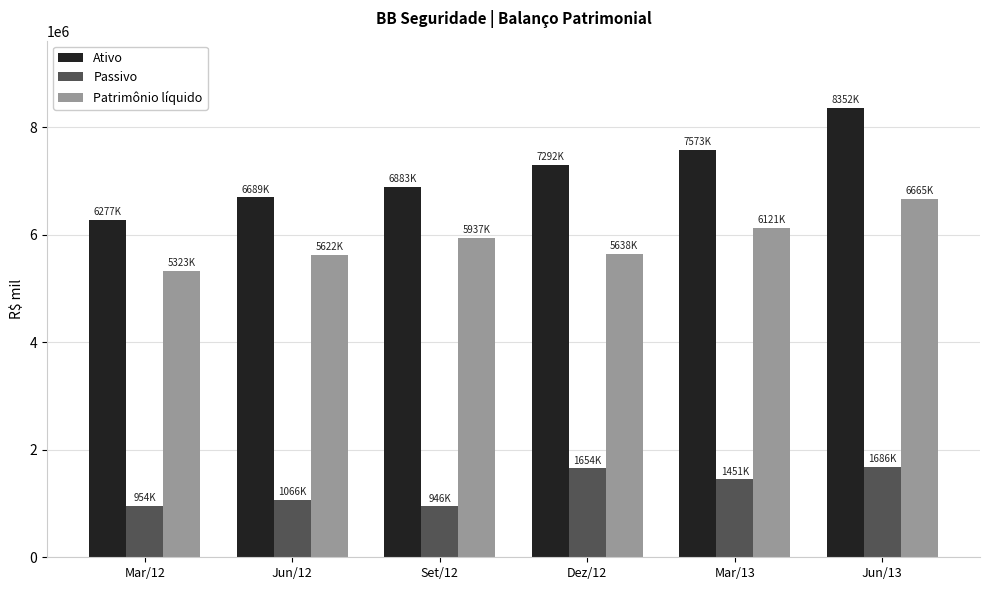

Is it true that Ativo equals 8751385 at Mar/12?

False